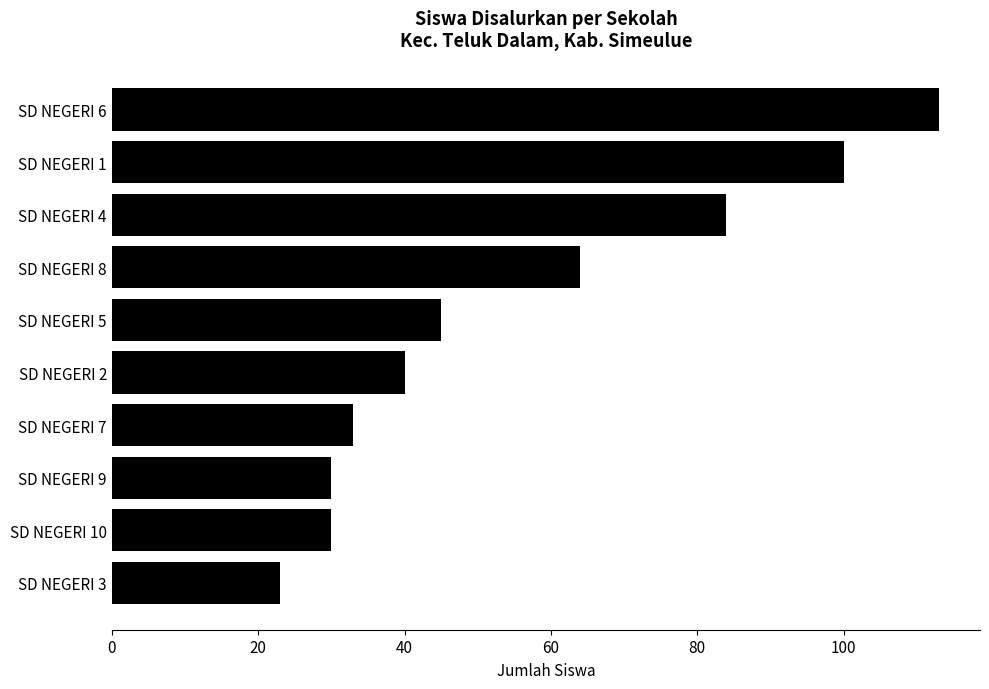

What is the label of the 4th bar from the bottom?

SD NEGERI 7